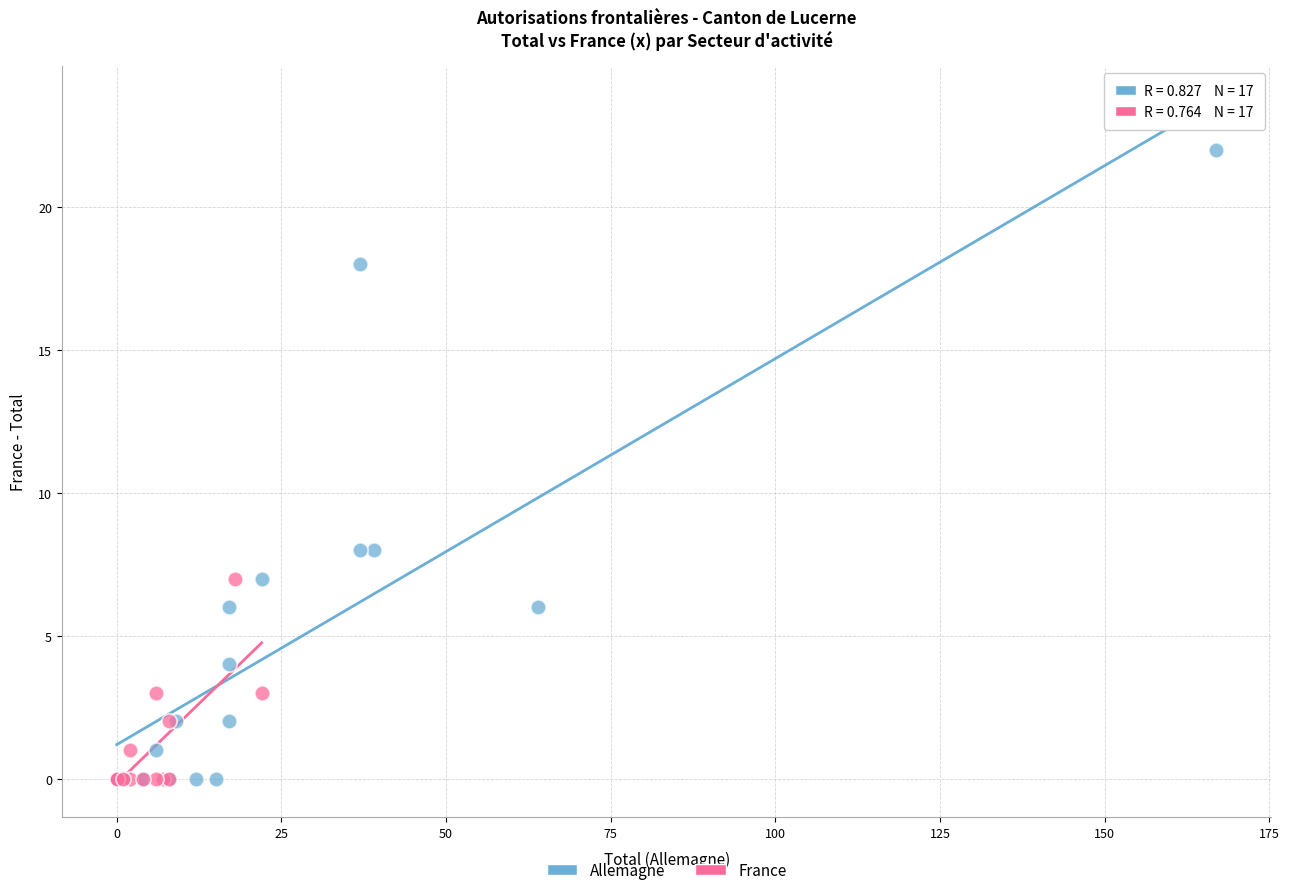

Which series has the widest spread of Y values?

Allemagne